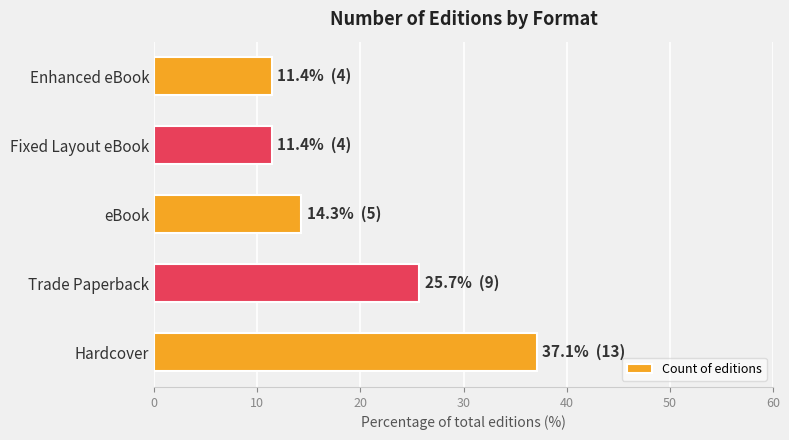

The value at Trade Paperback is 41.0. True or false?

False